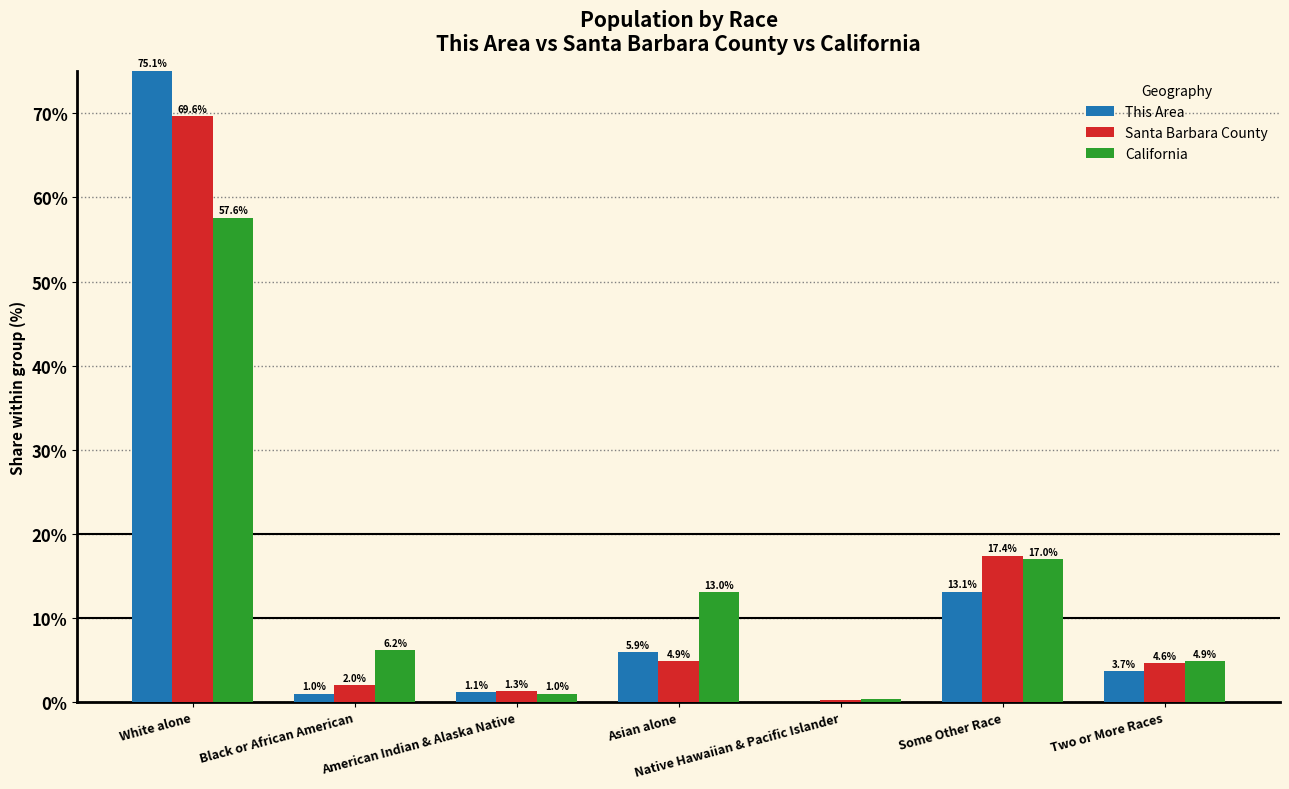

What is the highest value of the Santa Barbara County series?

69.6